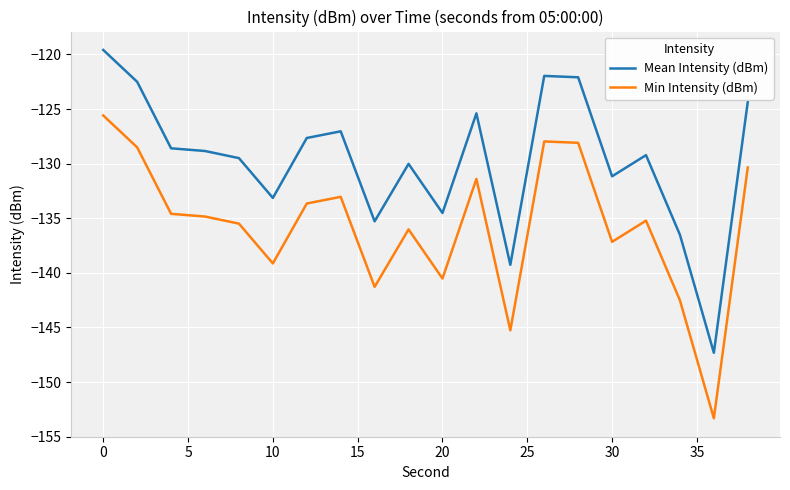

True or false: Mean Intensity (dBm) and Min Intensity (dBm) intersect in this chart.

False